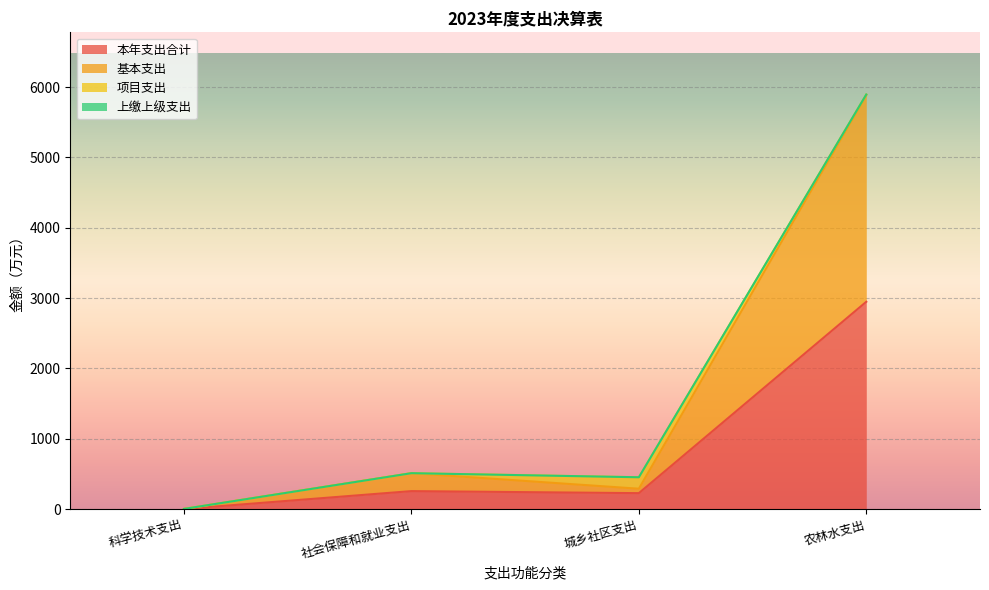

At which category is the sum across all series the highest?

农林水支出